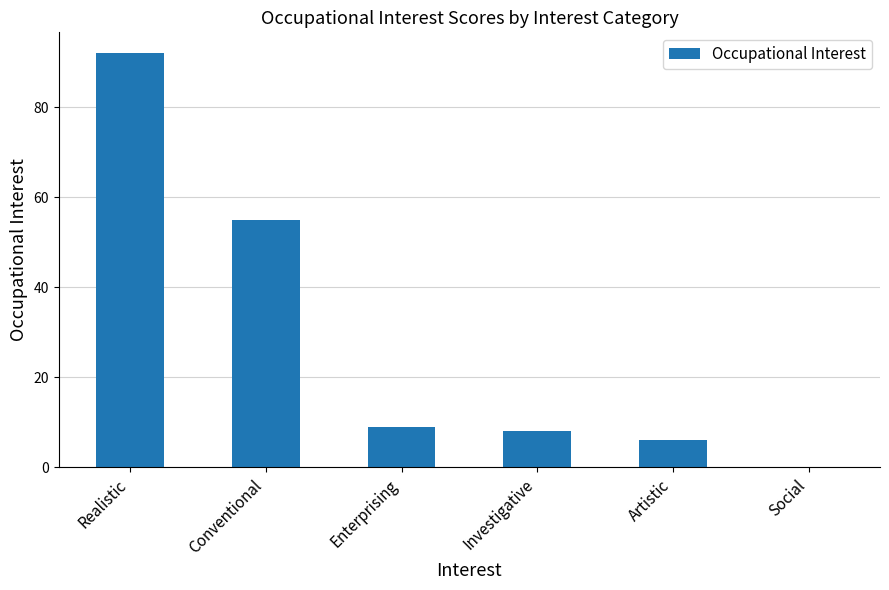

Where is the data nearest to the value 46?

Conventional